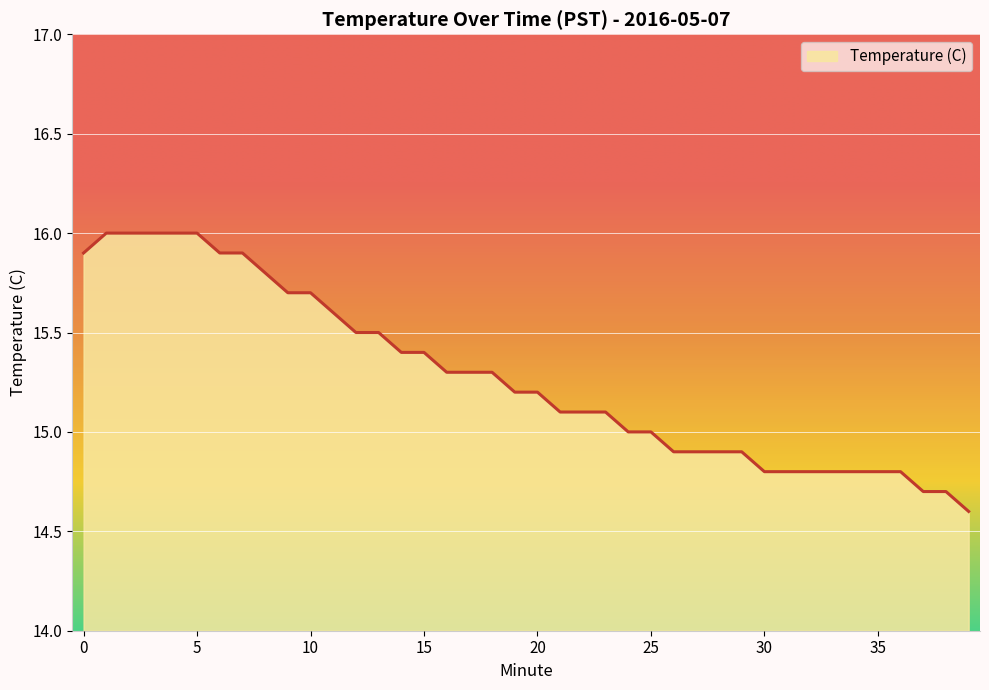

Does the chart display data point markers on the line(s)?

No